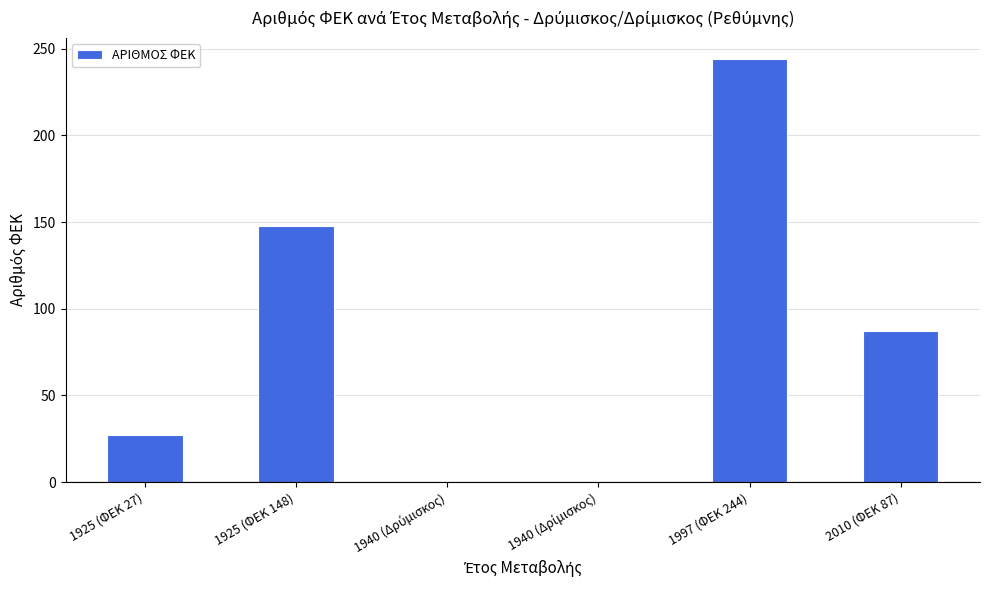

What is the change in value from 1925 (ΦΕΚ 148) to 1997 (ΦΕΚ 244)?

+96